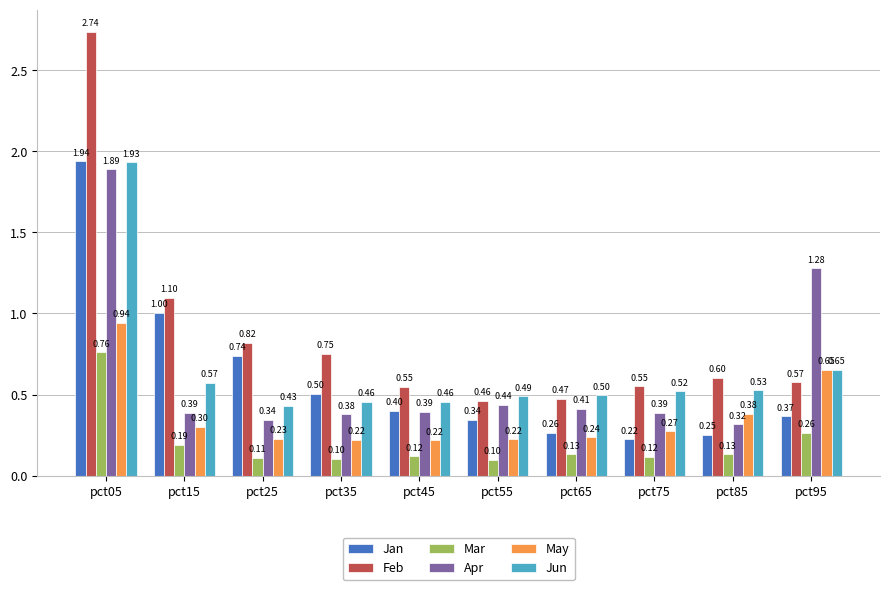

Which series has the largest range (max minus min)?

Feb